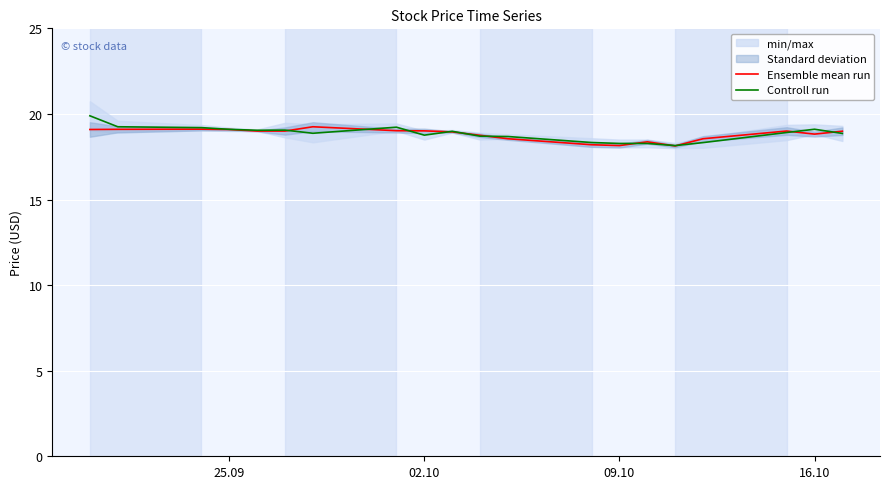

Count the number of categories in the chart.

20